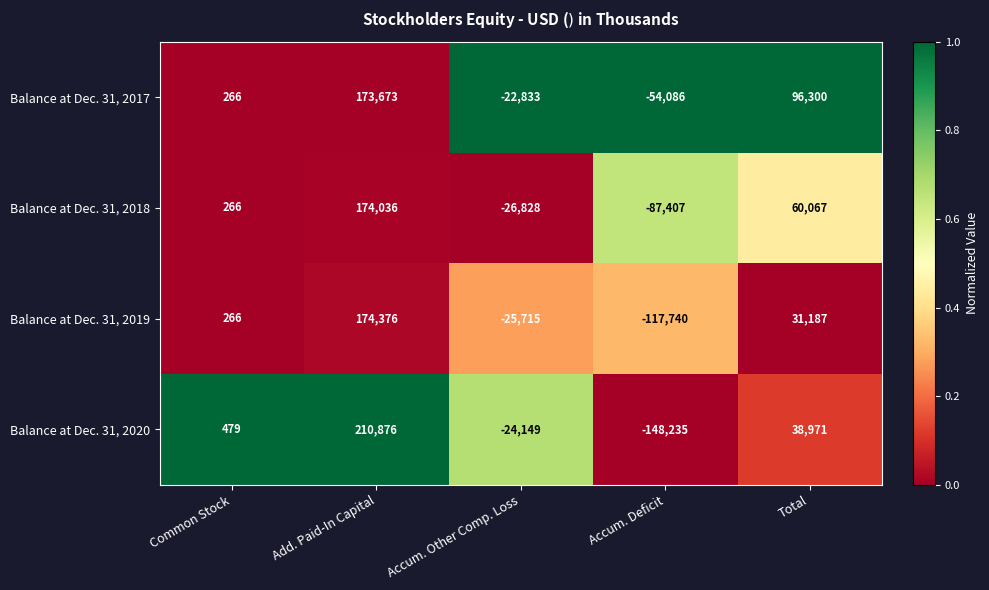

How many values in Balance at Dec. 31, 2017 are above zero?

3